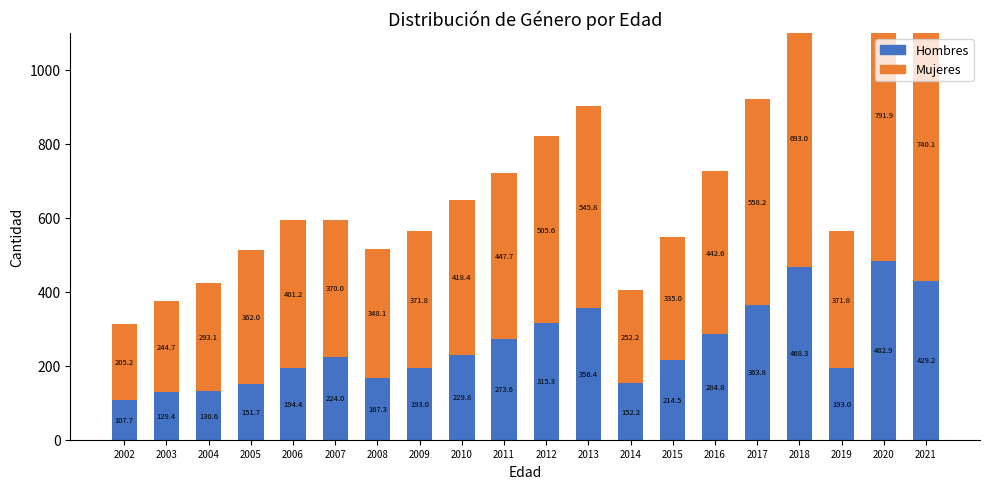

Where is Mujeres nearest to the value 498?

2012